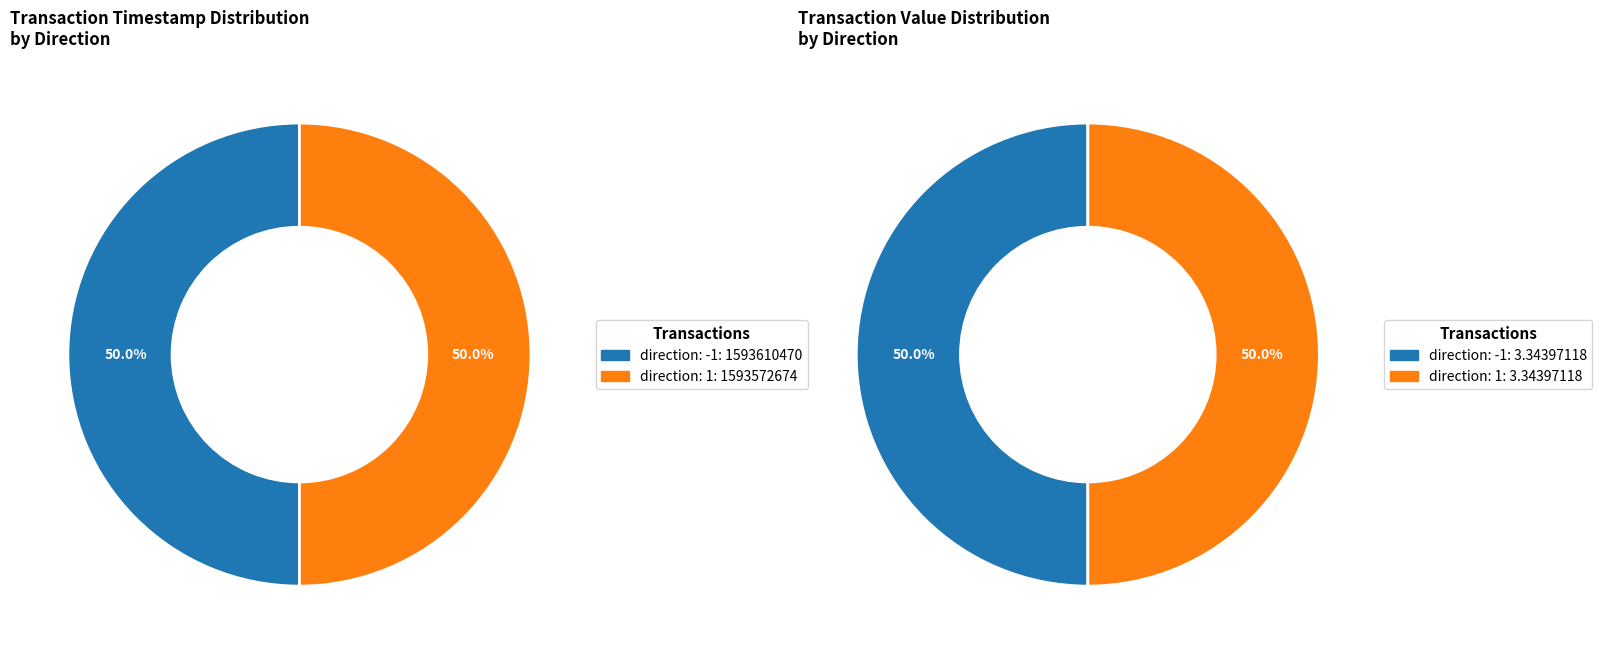

What is the majority slice?

direction: -1